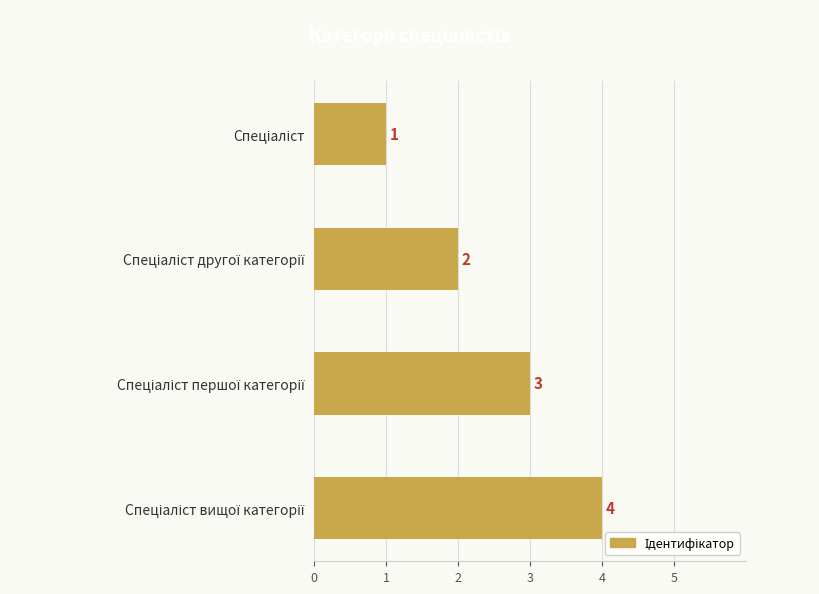

What is the maximum value shown in the chart?

4